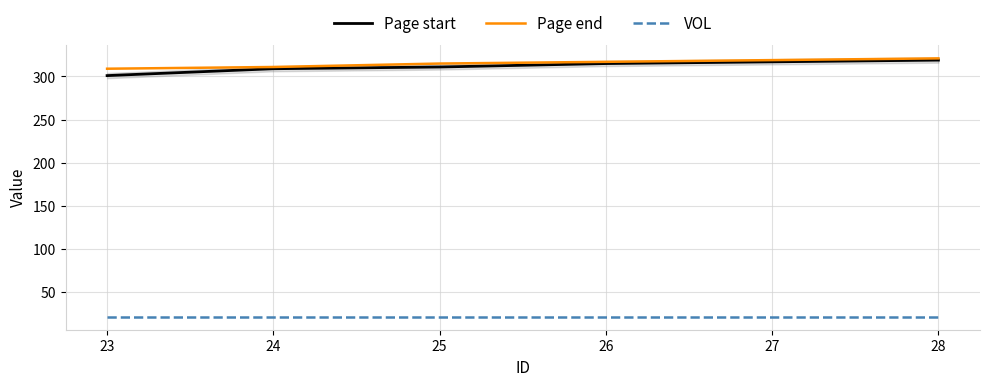

Is the value of Page start at 25 greater than the value of VOL at 28?

Yes